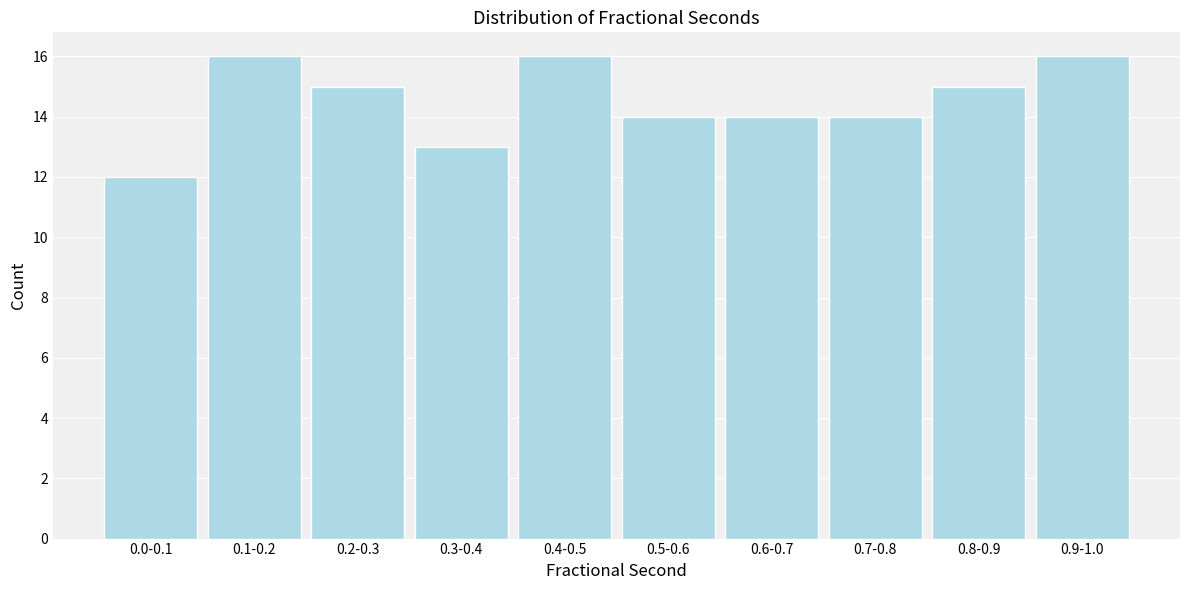

Reading right to left, list all the values displayed in this chart.

16	15	14	14	14	16	13	15	16	12